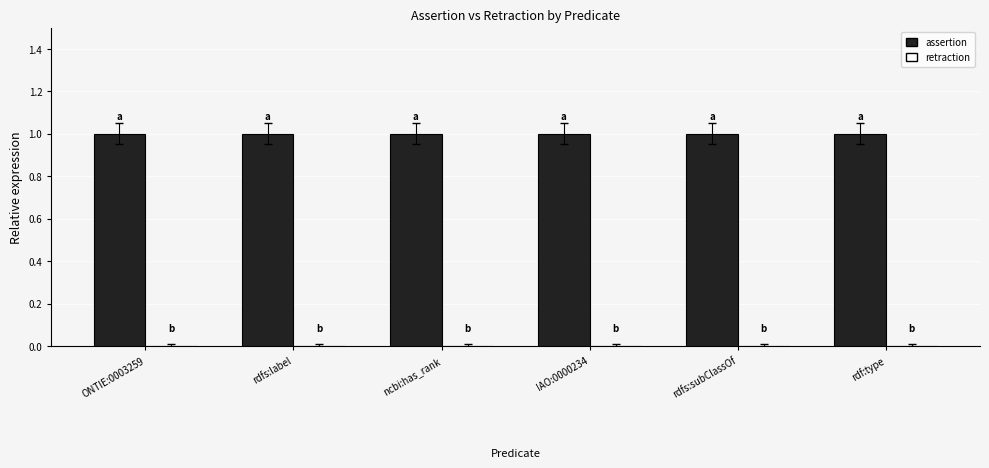

At which label does assertion reach its minimum?

ONTIE:0003259